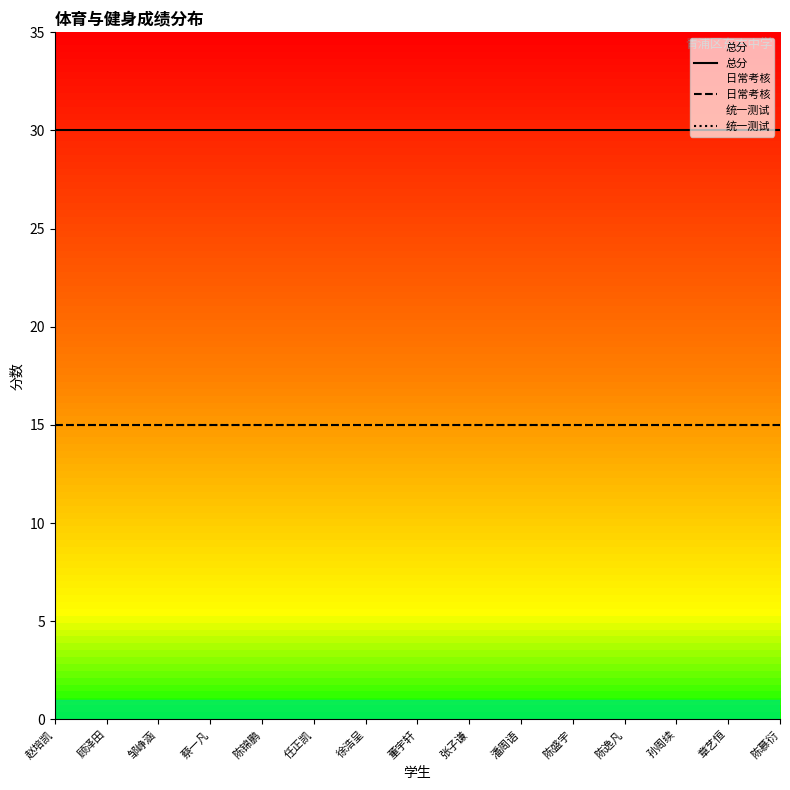

Reading left to right, extract all data points from this chart.

总分: 30	30	30	30	30	30	30	30	30	30	30	30	30	30	30
日常考核: 15	15	15	15	15	15	15	15	15	15	15	15	15	15	15
统一测试: 15	15	15	15	15	15	15	15	15	15	15	15	15	15	15